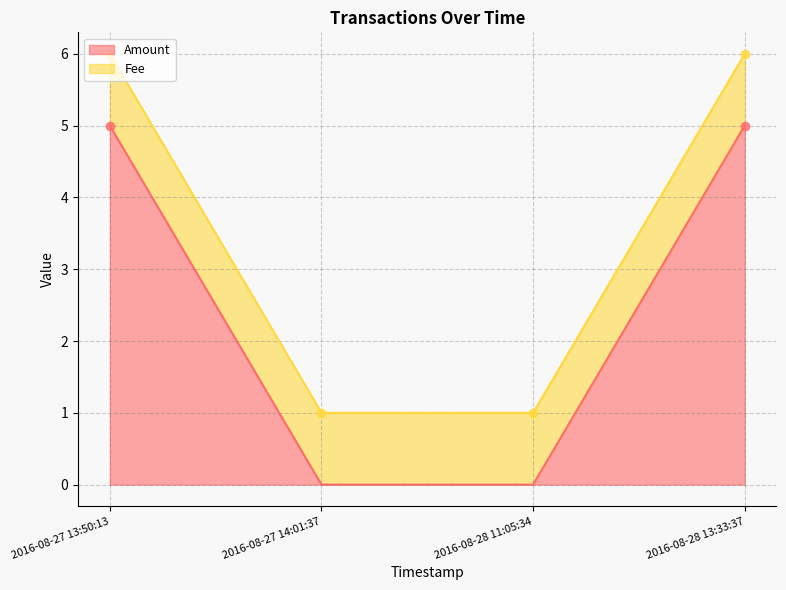

Rank the categories by value from highest to lowest.

2016-08-27 13:50:13, 2016-08-28 13:33:37, 2016-08-27 14:01:37, 2016-08-28 11:05:34